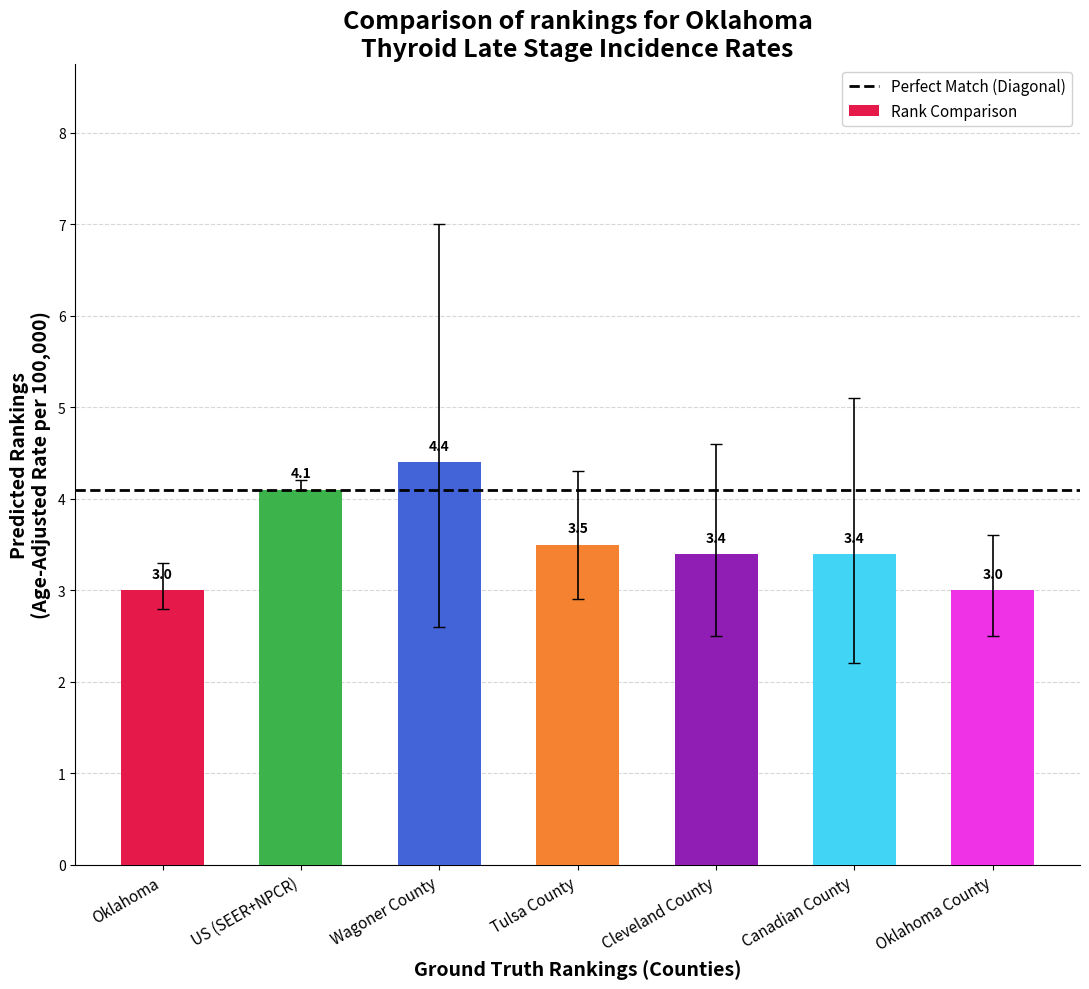

What is the average value?

3.5